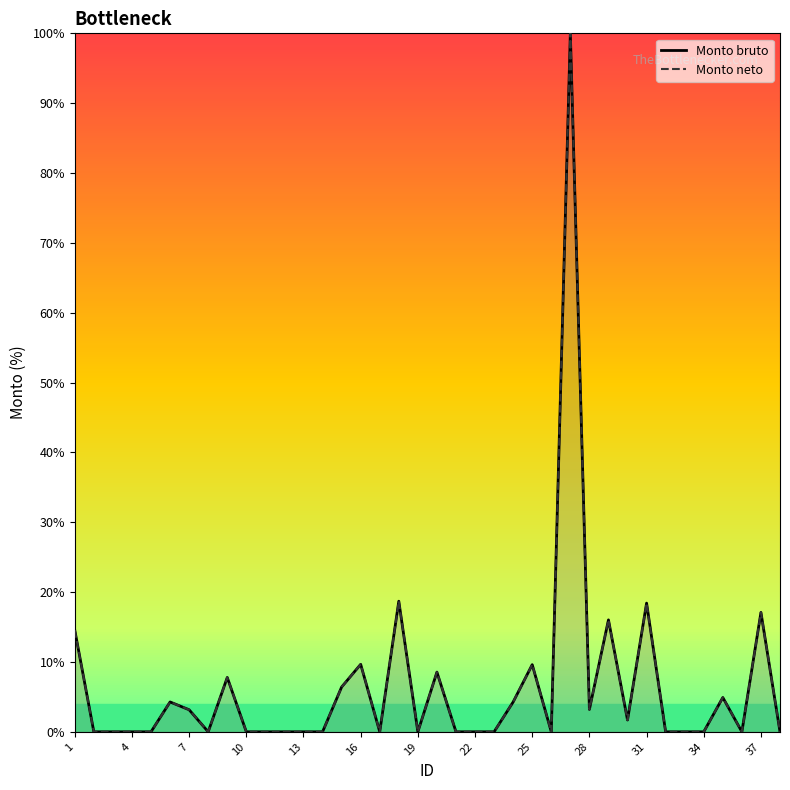

Reading left to right, extract all data points from this chart.

Monto bruto: 14.6	0.0	0.0	0.0	0.0	4.3	3.2	0.0	7.8	0.0	0.0	0.0	0.0	0.0	6.4	9.7	0.0	18.7	0.0	8.5	0.0	0.0	0.0	4.3	9.6	0.0	100.0	3.2	16.0	1.7	18.4	0.0	0.0	0.0	4.9	0.0	17.1	0.0
Monto neto: 14.6	0.0	0.0	0.0	0.0	4.3	3.2	0.0	7.8	0.0	0.0	0.0	0.0	0.0	6.4	9.7	0.0	18.7	0.0	8.5	0.0	0.0	0.0	4.3	9.6	0.0	100.0	3.2	16.0	1.7	18.4	0.0	0.0	0.0	4.9	0.0	17.1	0.0